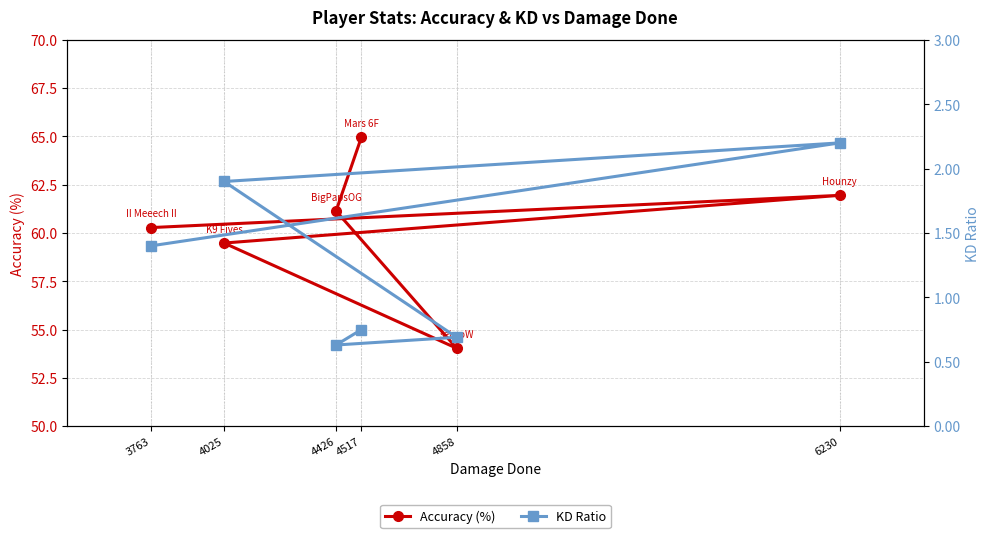

Which category has the lowest value in the KD Ratio series?

4426